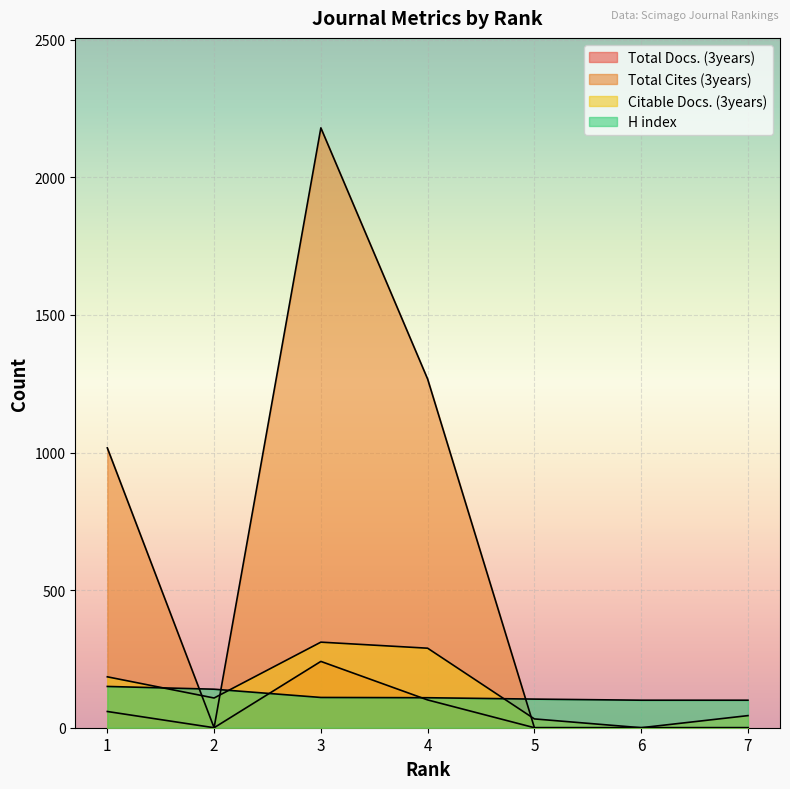

Which category has the lowest value across all series?

2